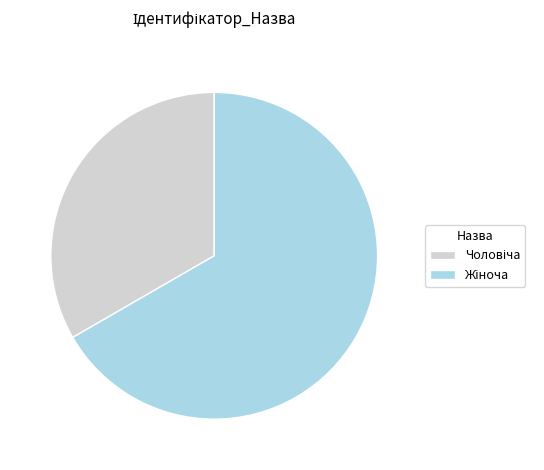

Does Чоловіча represent more than half of the total?

No